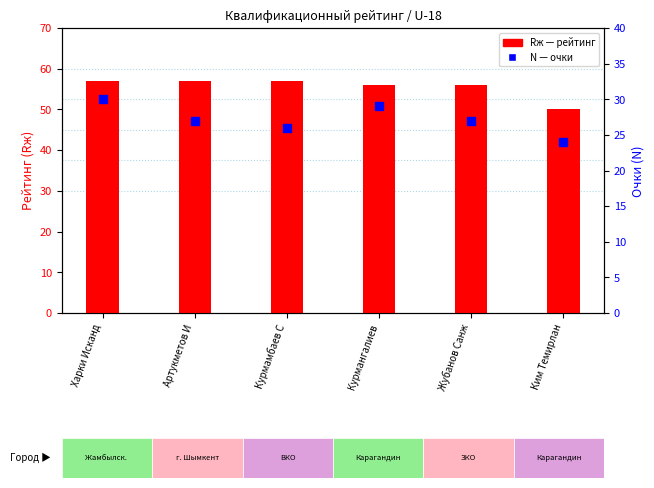

What is the total value across all series at Ким Темирлан?

74